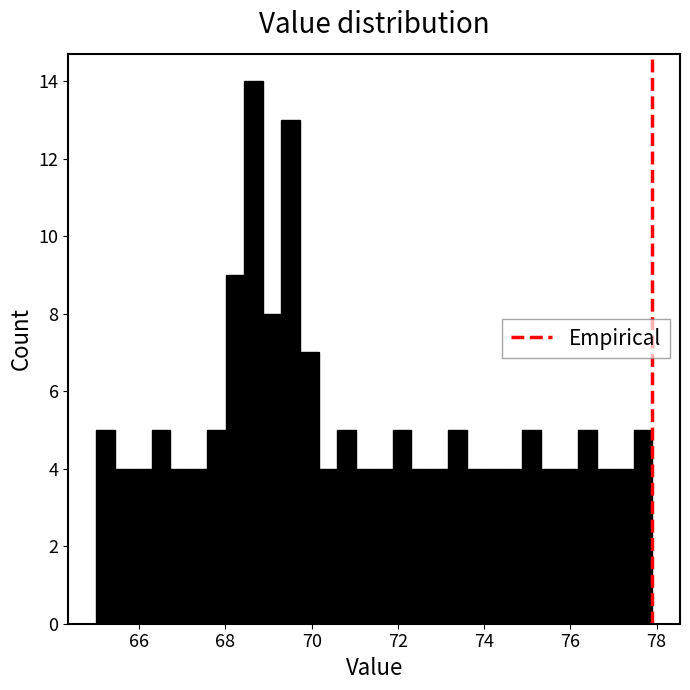

Read against the x-axis, roughly where is the centre of the tallest bar?

68.6